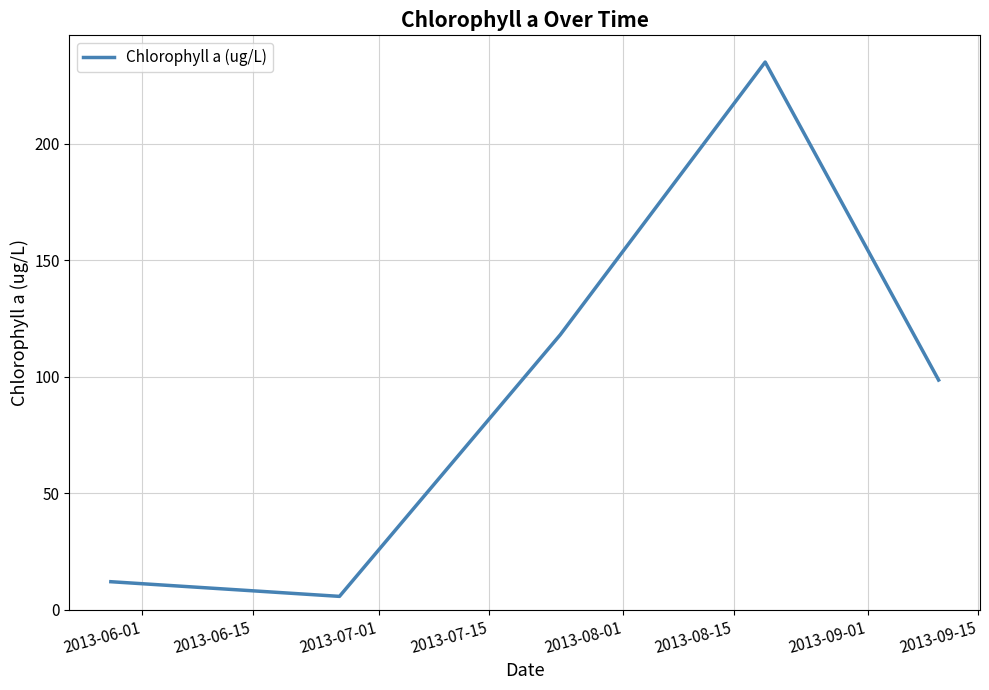

What is the difference between the maximum and second lowest values?

222.9